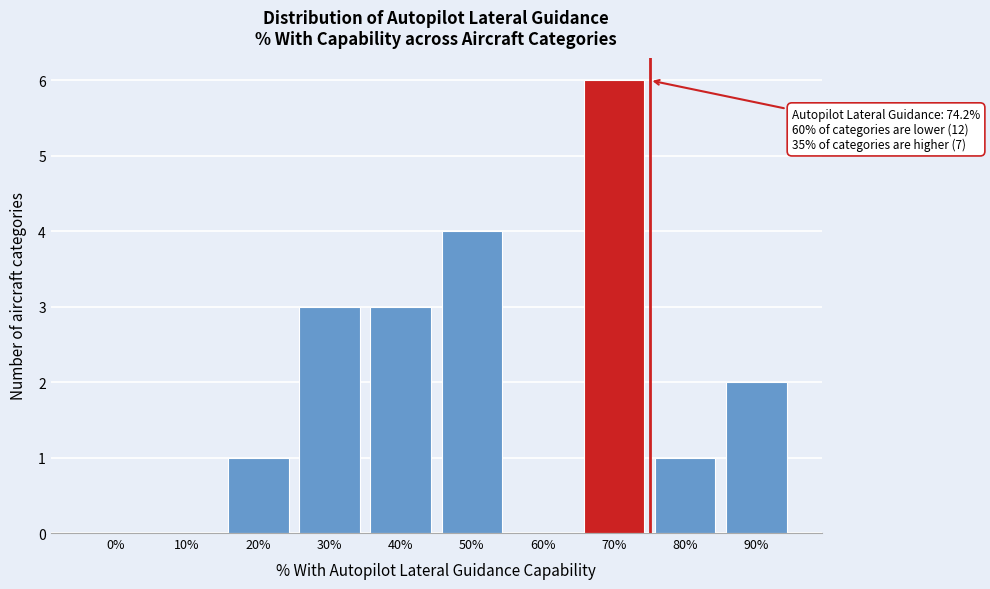

Reading left to right, transcribe all the data shown in this chart.

0%=0	10%=0	20%=1	30%=3	40%=3	50%=4	60%=0	70%=6	80%=1	90%=2